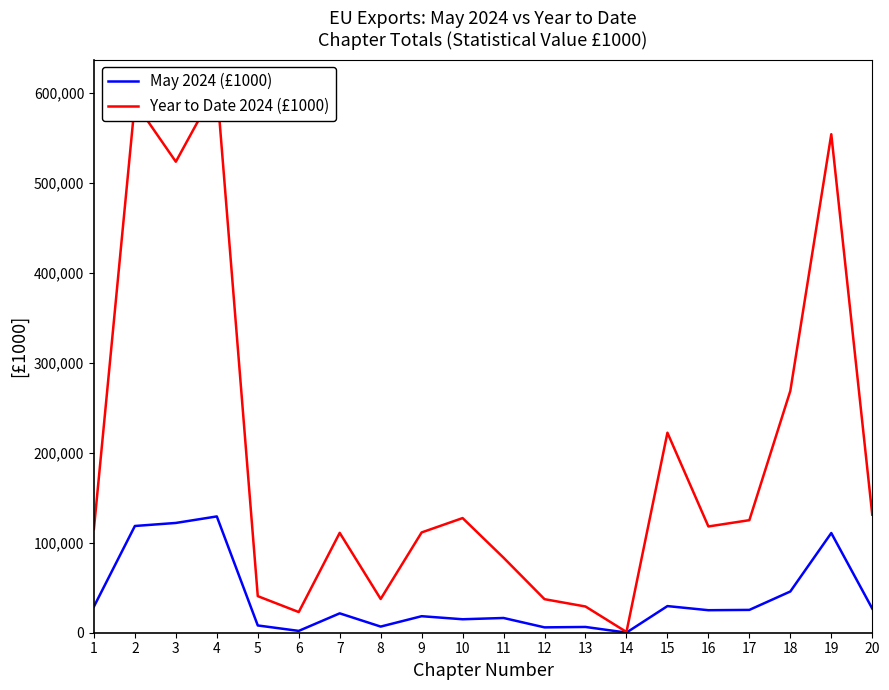

Rank the series at 20 from highest to lowest value.

Year to Date 2024 (£1000), May 2024 (£1000)